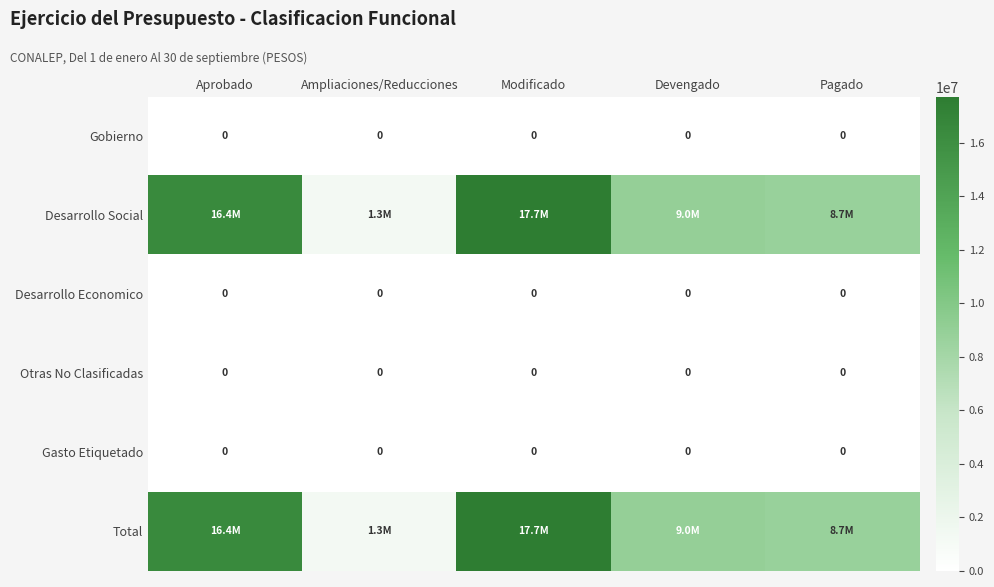

The Desarrollo Economico series shows 0 at Devengado. True or false?

True